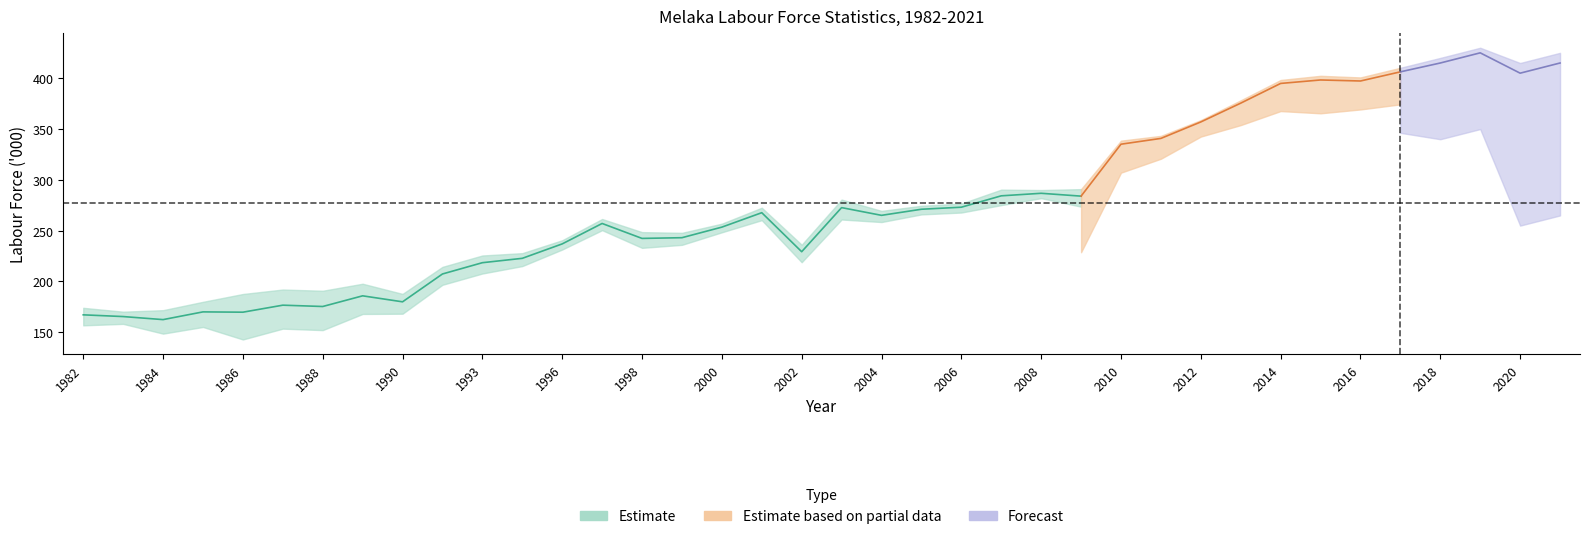

Is it true that Outside labour force equals 63.2 at 2021?

False